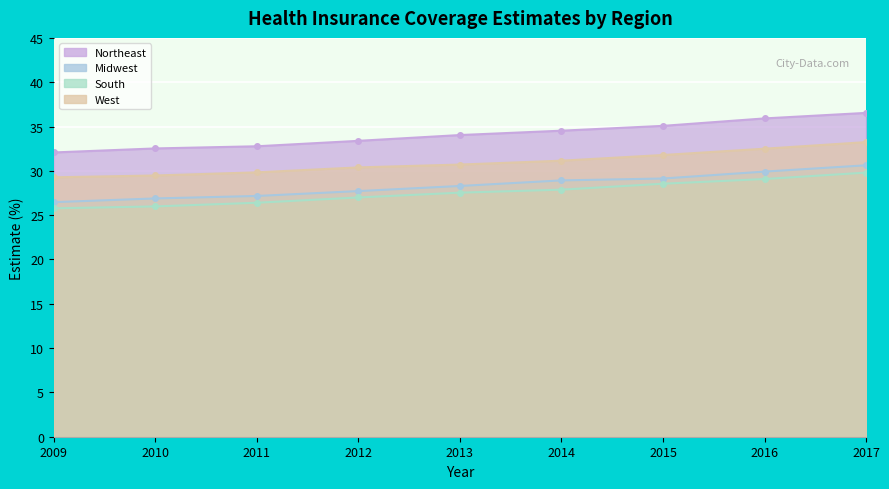

List the series in order of their peak value, highest first.

Northeast, West, Midwest, South